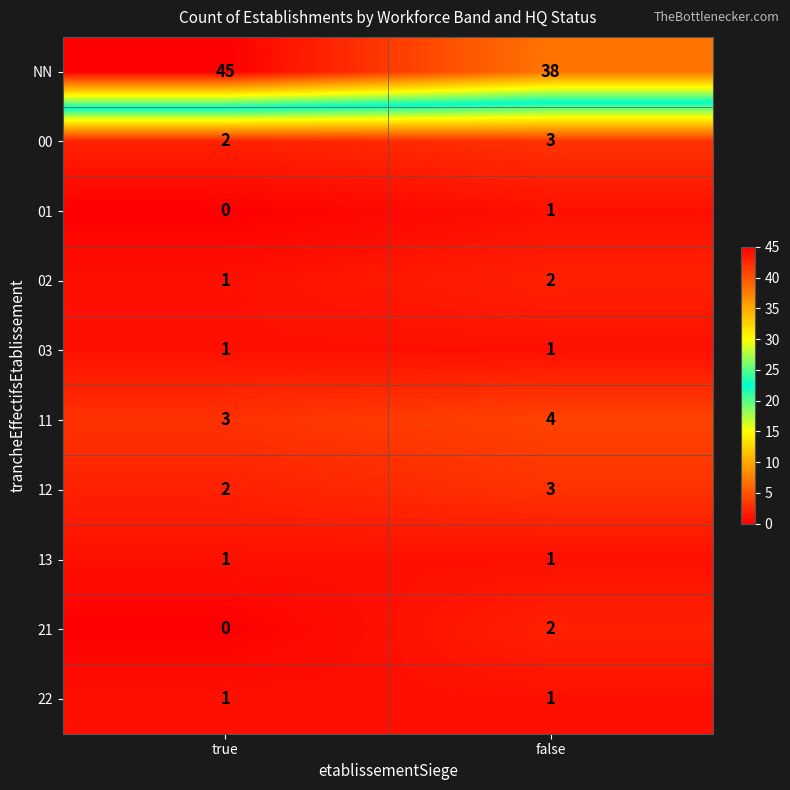

Which category has the highest value across all series?

true